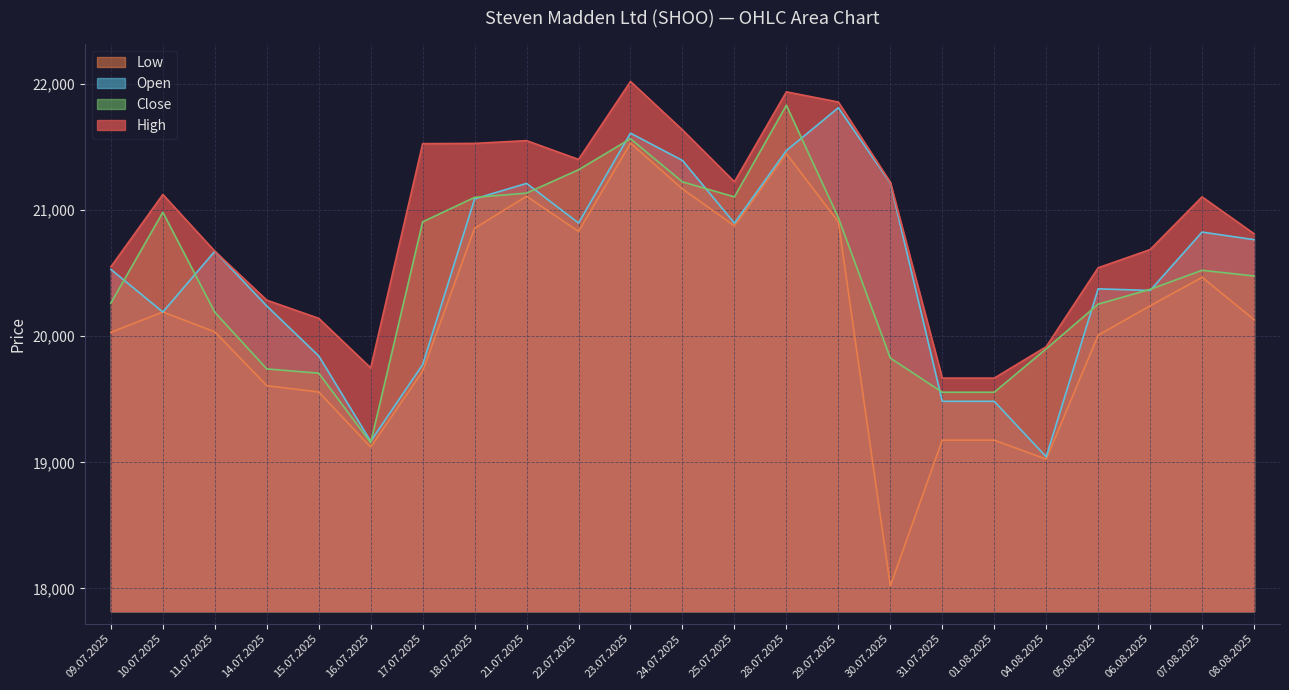

What is the value of the High point at the 7th from the left?

21527